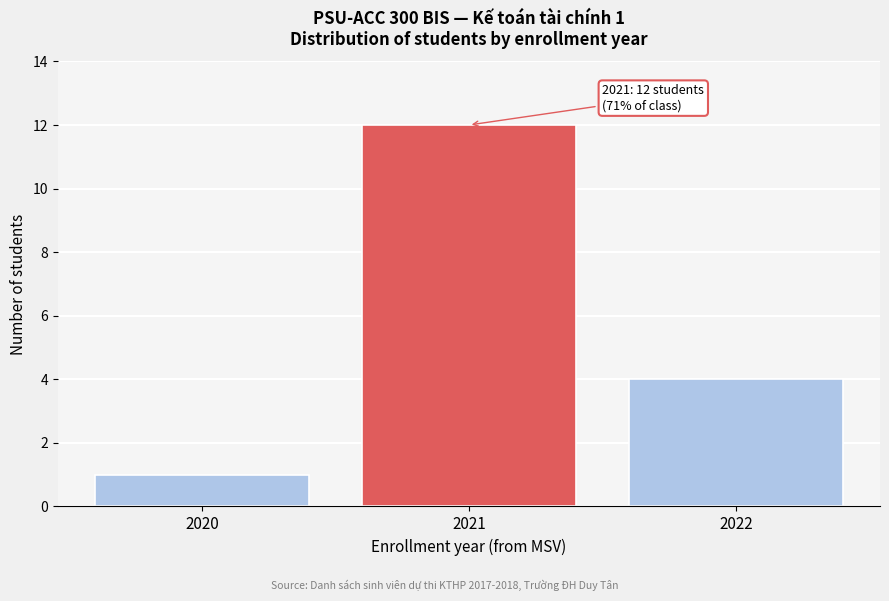

Reading right to left, what are all the values shown in this chart?

4	12	1